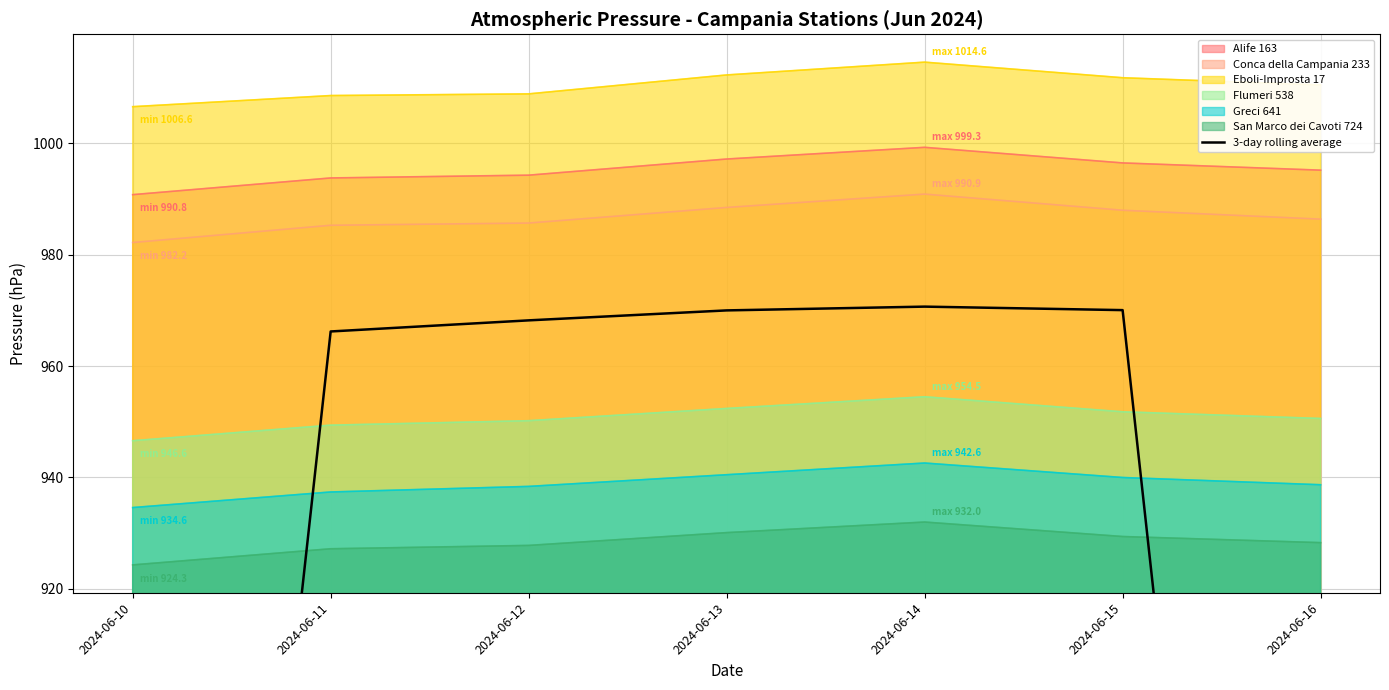

How many lines are shown in the chart?

1